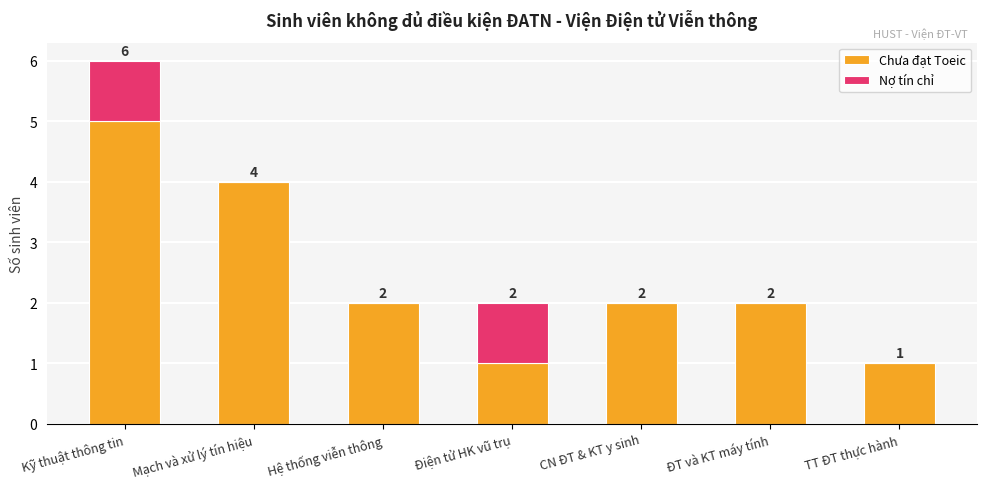

At which category is the sum across all series the highest?

Kỹ thuật thông tin